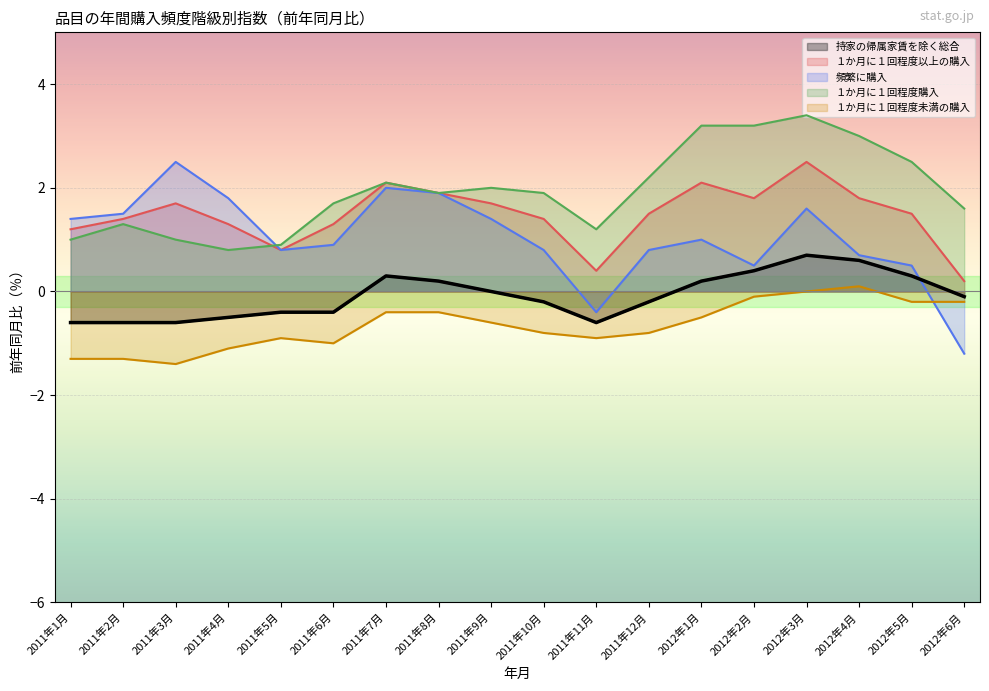

What is the label of the 9th point from the right?

2011年10月